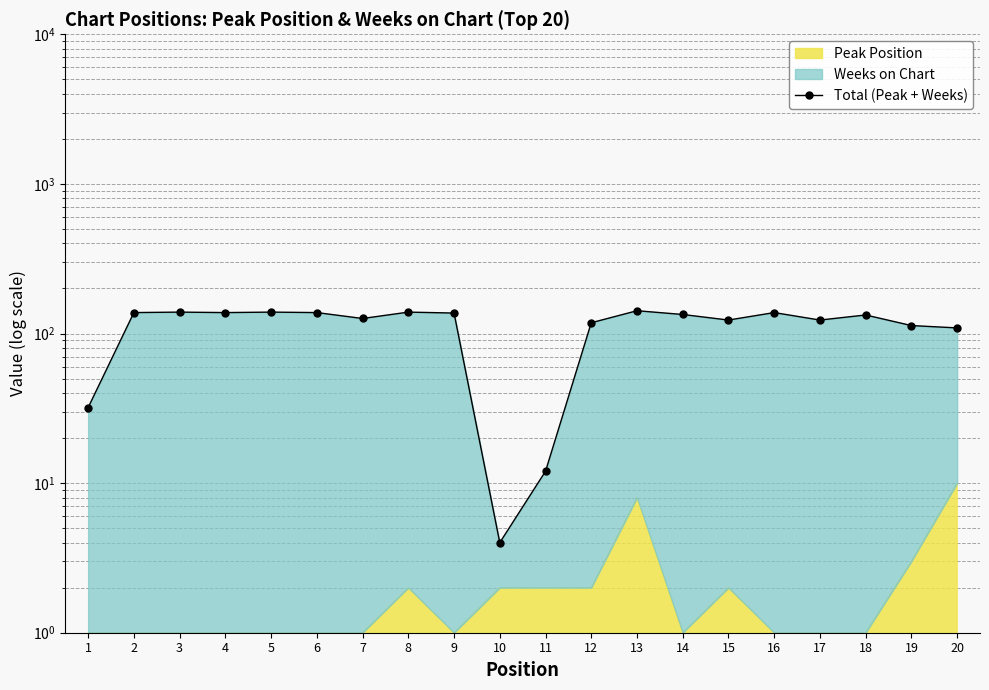

True or false: the data has more than 2 interior local peaks.

True